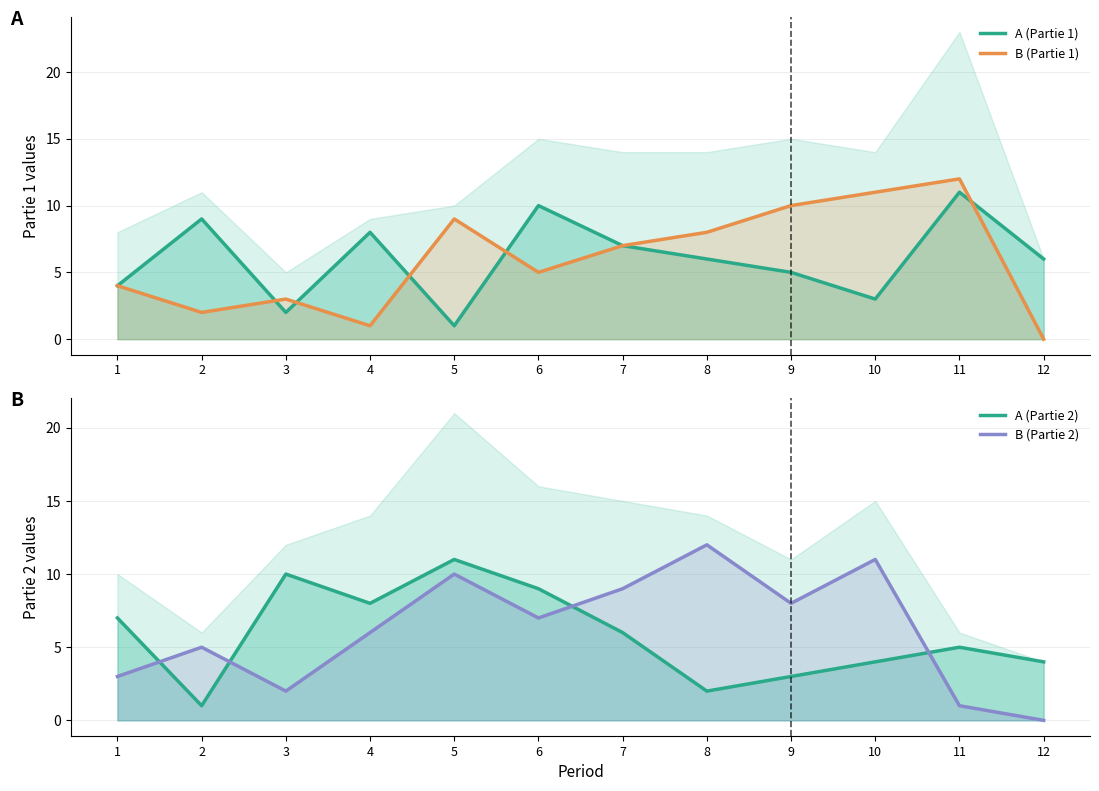

At which label does B (Partie 1) reach its minimum?

12